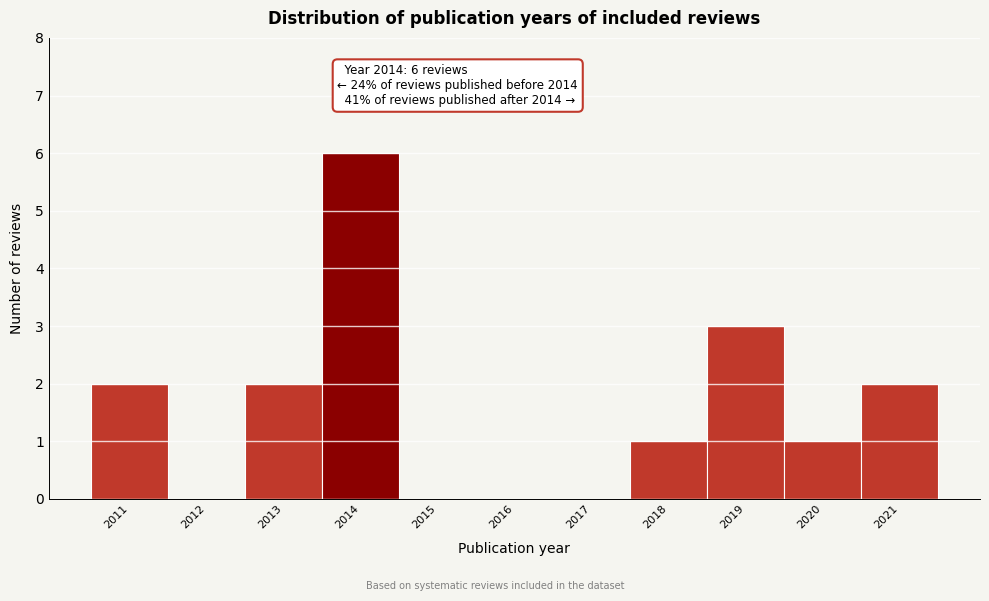

Over which range of the x-axis is the bar tallest?

2013.5 to 2014.5